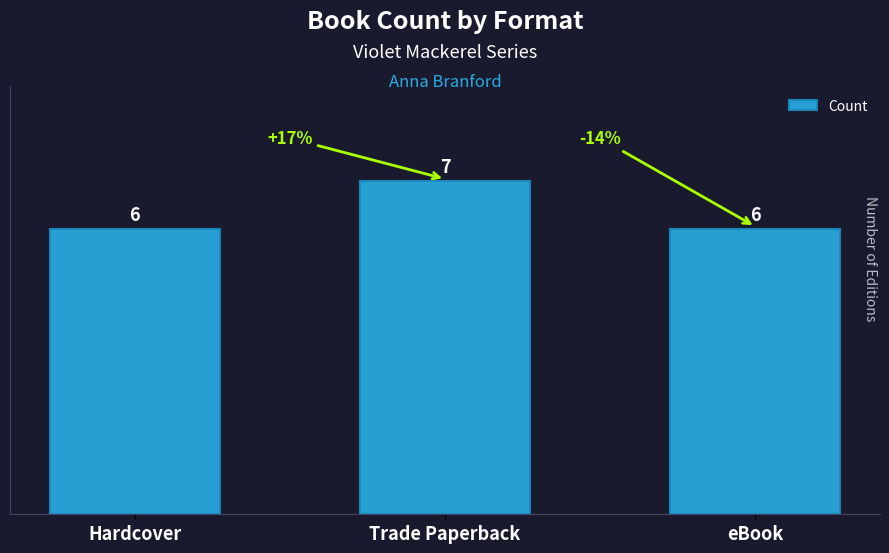

What position from the left is Trade Paperback?

2